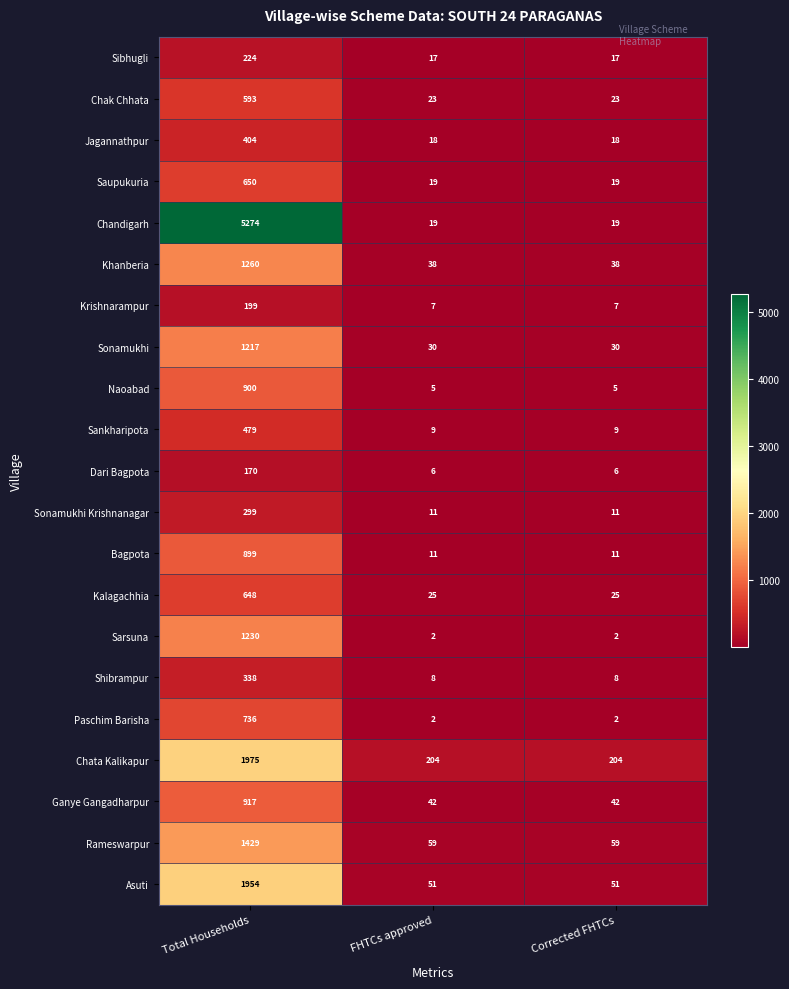

What is the smallest value displayed?

2